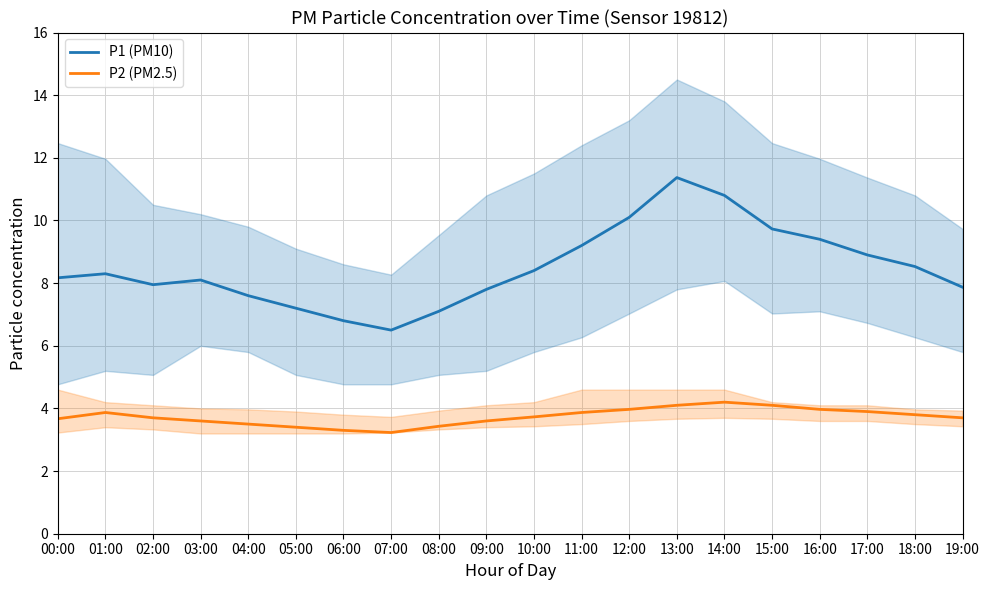

Reading right to left, extract all data points from this chart.

P1 (PM10): 19:00=7.9	18:00=8.5	17:00=8.9	16:00=9.4	15:00=9.7	14:00=10.8	13:00=11.4	12:00=10.1	11:00=9.2	10:00=8.4	09:00=7.8	08:00=7.1	07:00=6.5	06:00=6.8	05:00=7.2	04:00=7.6	03:00=8.1	02:00=8.0	01:00=8.3	00:00=8.2
P2 (PM2.5): 19:00=3.7	18:00=3.8	17:00=3.9	16:00=4.0	15:00=4.1	14:00=4.2	13:00=4.1	12:00=4.0	11:00=3.9	10:00=3.7	09:00=3.6	08:00=3.4	07:00=3.2	06:00=3.3	05:00=3.4	04:00=3.5	03:00=3.6	02:00=3.7	01:00=3.9	00:00=3.7